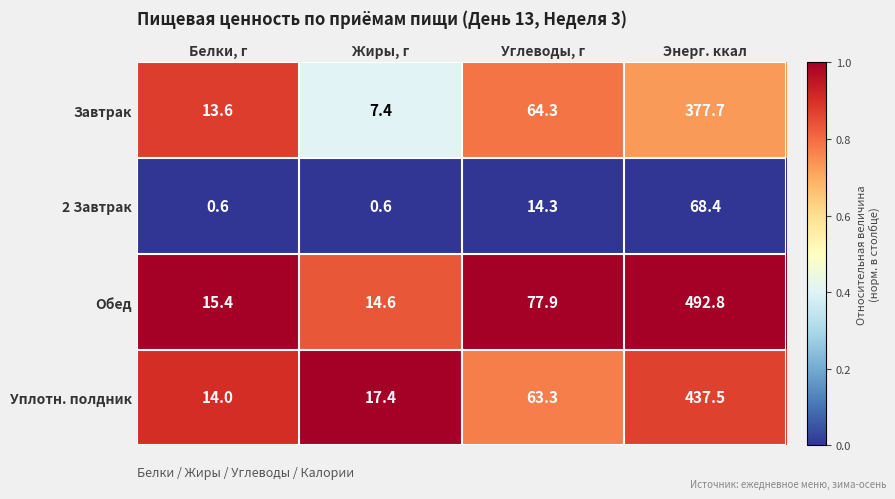

At Жиры, г, list the series in order from largest to smallest.

Уплотн. полдник, Обед, Завтрак, 2 Завтрак